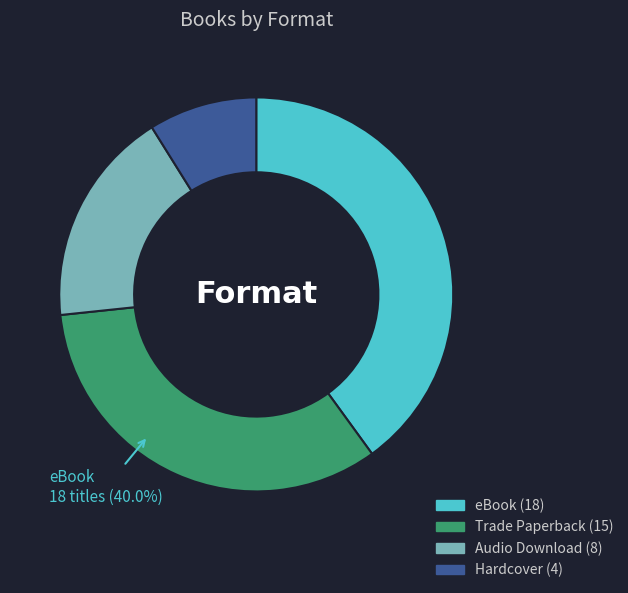

Does Trade Paperback represent more than half of the total?

No